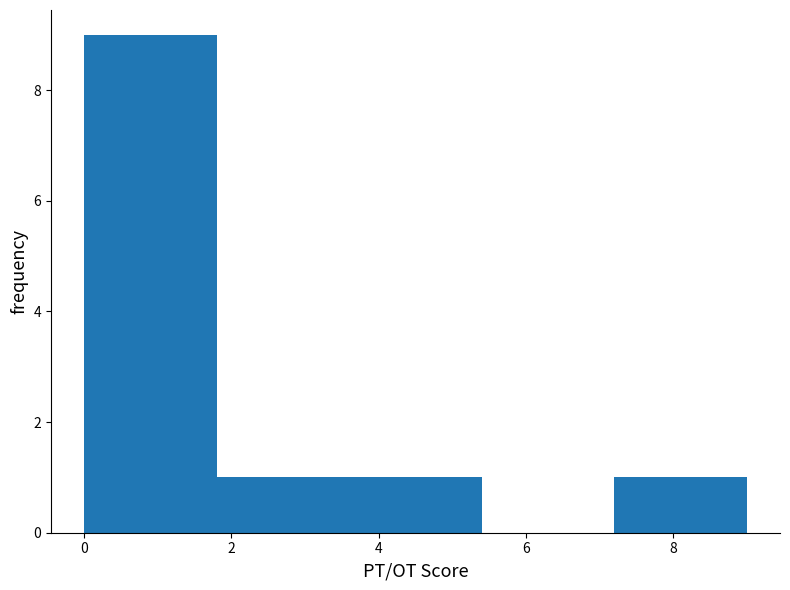

Reading left to right, list every bar in this chart as the range it spans on the x-axis followed by its height. The values are not printed on the chart, so give them approximately, as read against the axis.

0.0 to 1.8: 9
1.8 to 3.6: 1
3.6 to 5.4: 1
5.4 to 7.2: 0
7.2 to 9.0: 1